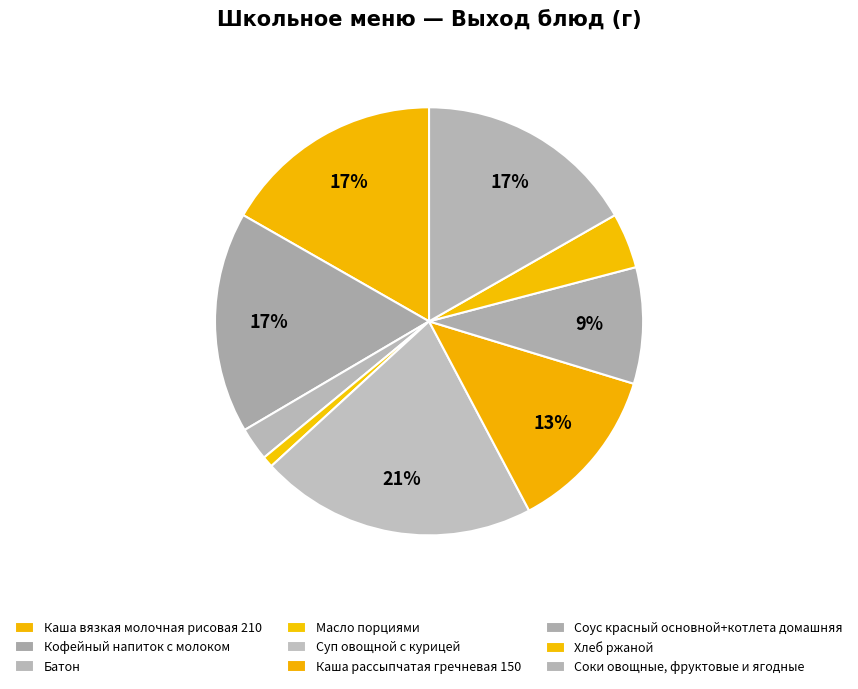

Combined, do Кофейный напиток с молоком and Соки овощные, фруктовые и ягодные account for over 50%?

No